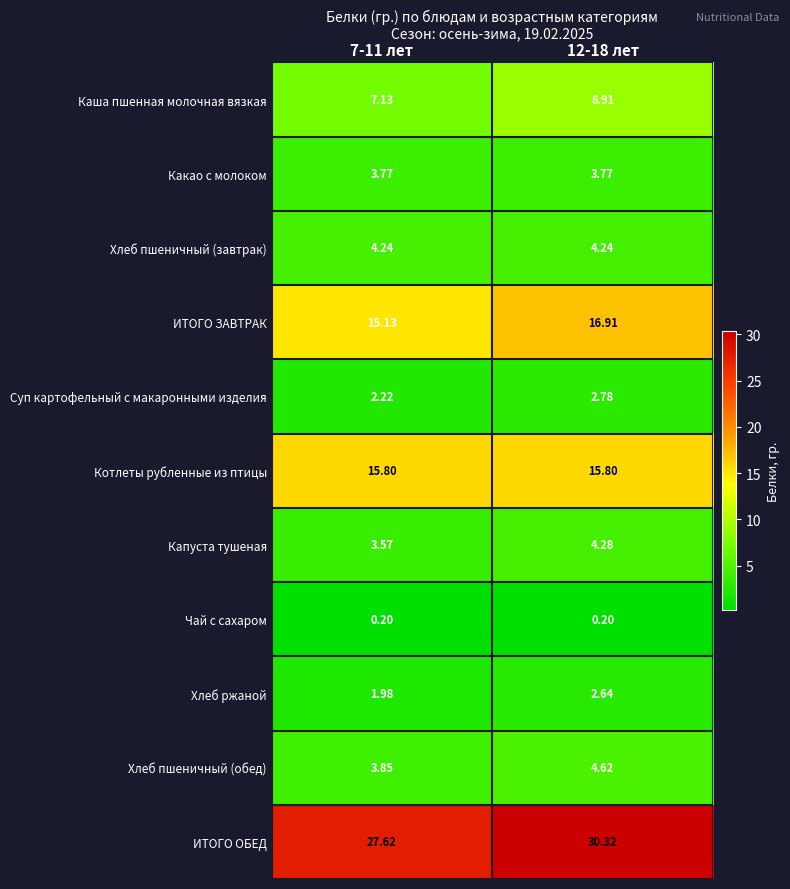

List the series in order of their peak value, highest first.

ИТОГО ОБЕД, ИТОГО ЗАВТРАК, Котлеты рубленные из птицы, Каша пшенная молочная вязкая, Хлеб пшеничный (обед), Капуста тушеная, Хлеб пшеничный (завтрак), Какао с молоком, Суп картофельный с макаронными изделия, Хлеб ржаной, Чай с сахаром